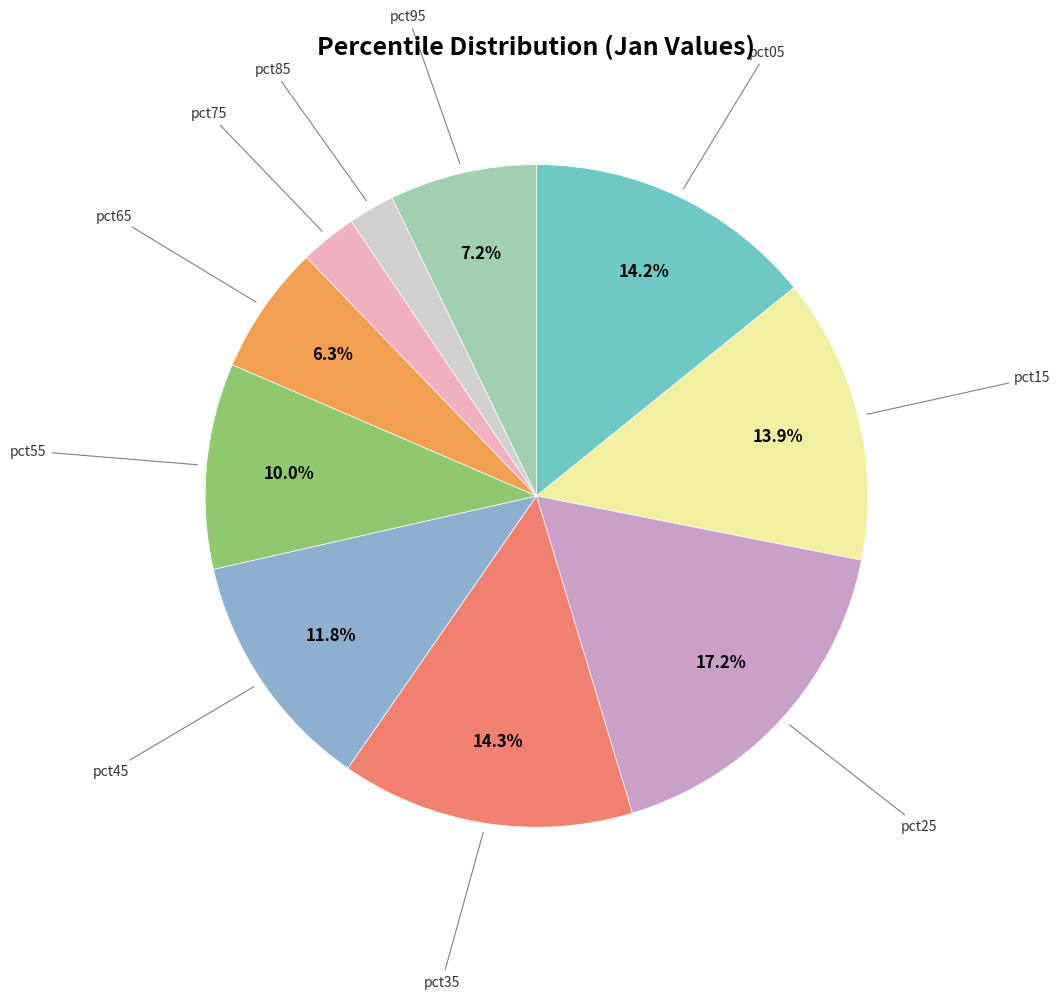

Is there any slice that represents more than half of the pie?

No